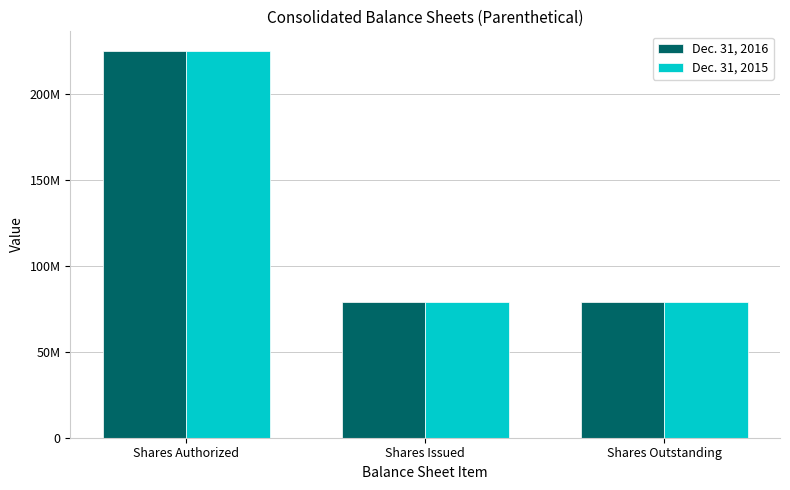

What value does the Dec. 31, 2015 series have at Shares Issued?

79055053